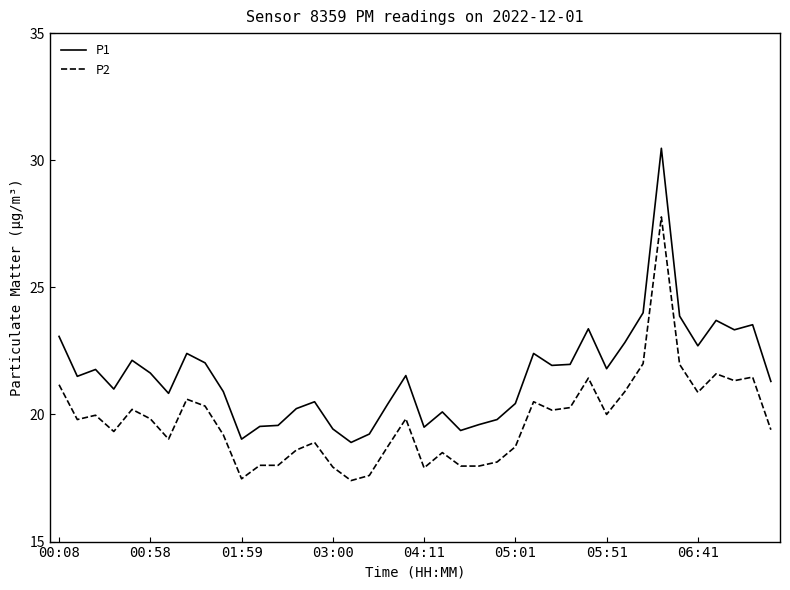

Which series has the widest spread of values?

P1